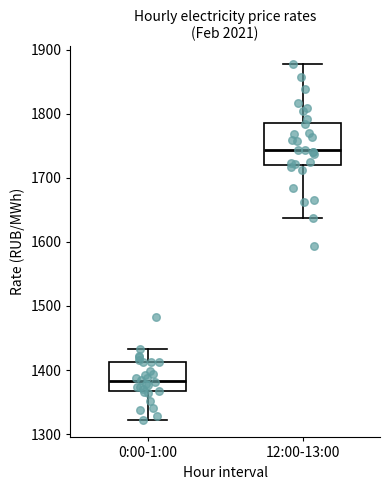

Which box is the tallest, from its lower edge to its upper edge?

12:00-13:00